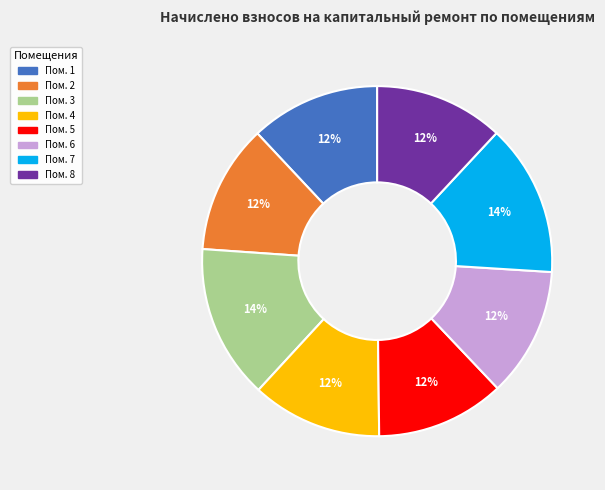

The Пом. 3 slice represents 14% of the pie. True or false?

True